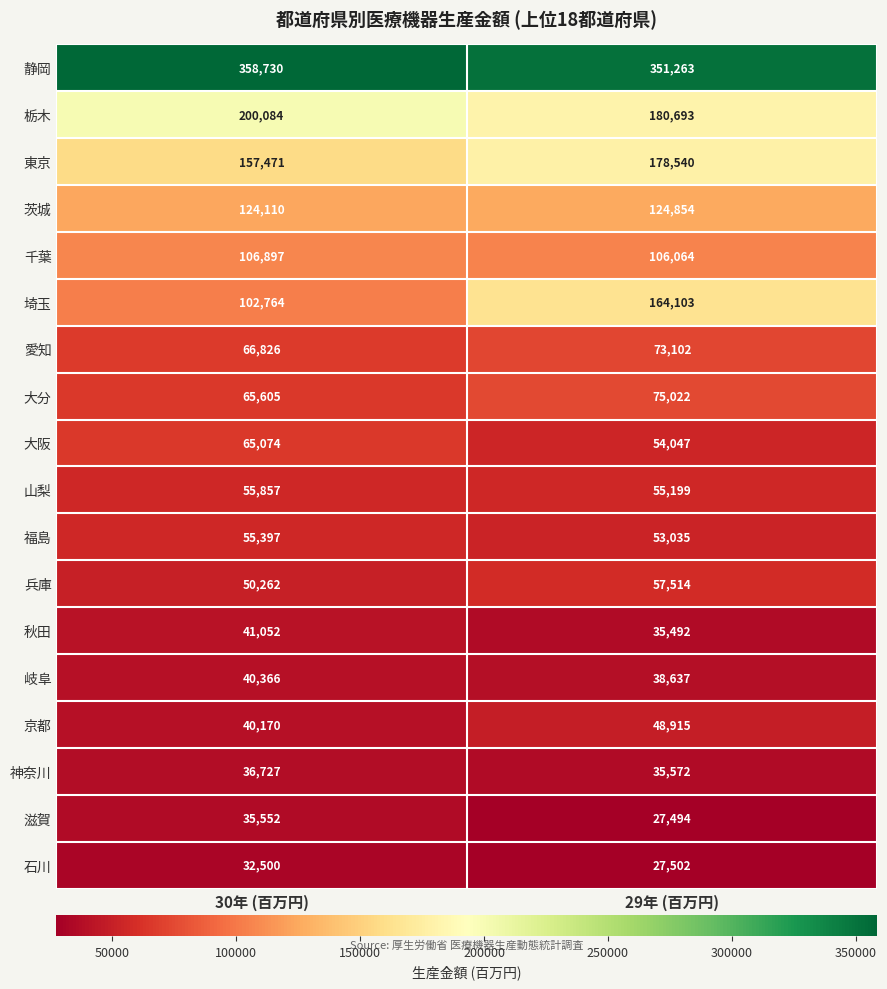

At which label is 大分 closest to 70313?

30年 (百万円)